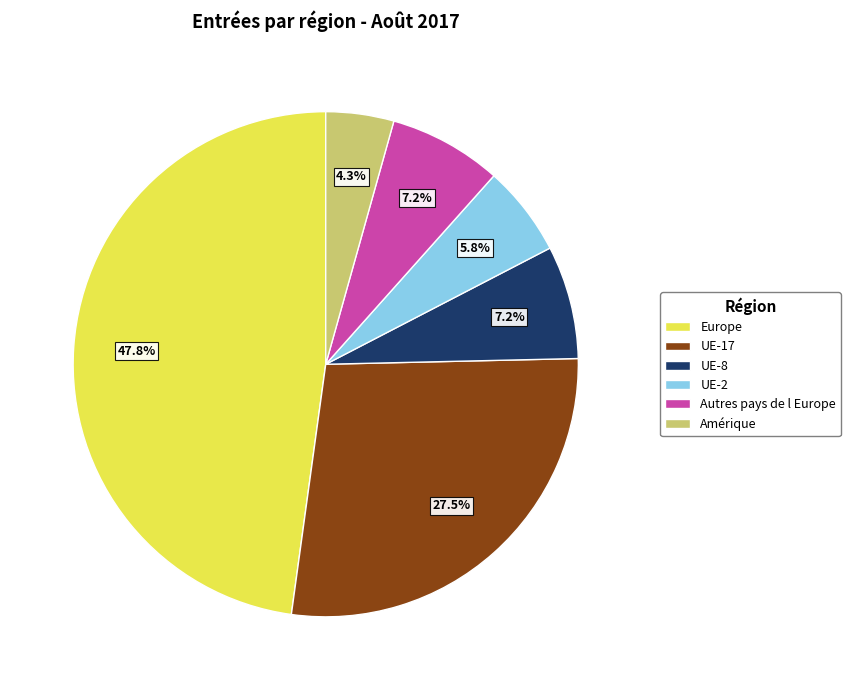

Is there a majority slice in this chart?

No